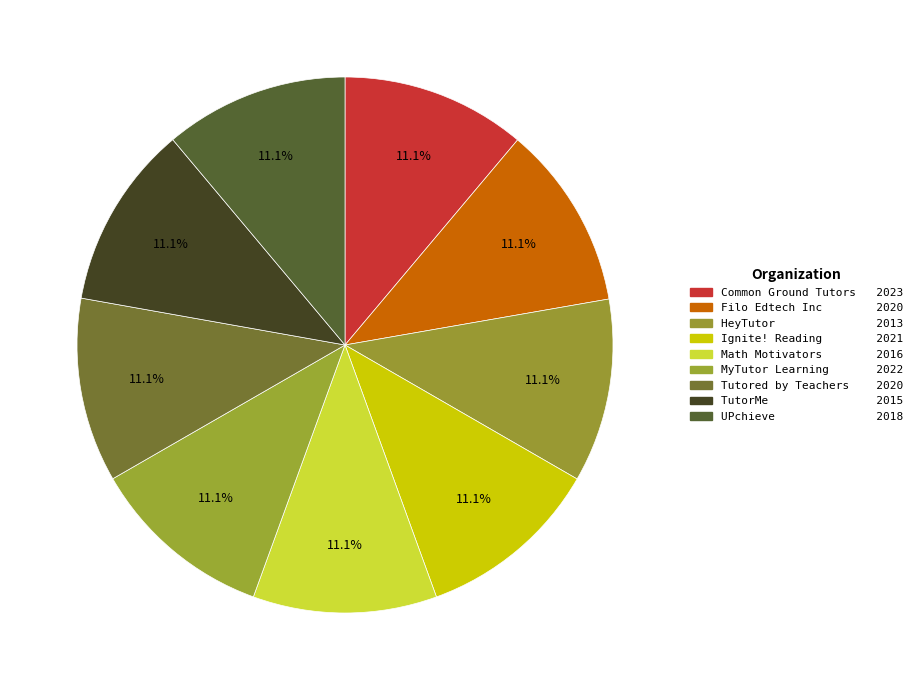

The TutorMe slice represents 17% of the pie. True or false?

False